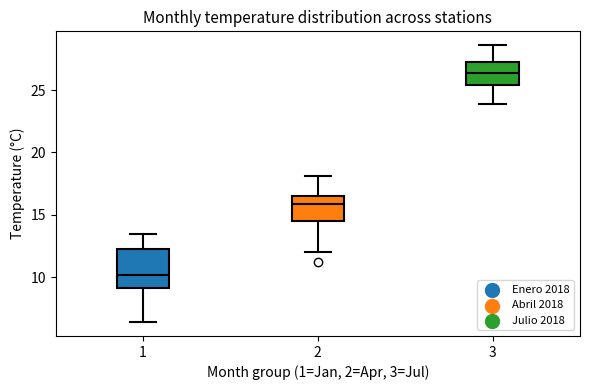

Reading left to right, read every box against the y-axis: the position of its median line, the range the box covers, and the ends of its whiskers. The values are not printed on the chart, so give them approximately, as read against the axis.

1: median 10.0, box 9.0 to 12.0, whiskers 6.5 to 13.5
2: median 16.0, box 14.5 to 16.5, whiskers 12.0 to 18.0
3: median 26.5, box 25.5 to 27.0, whiskers 24.0 to 28.5